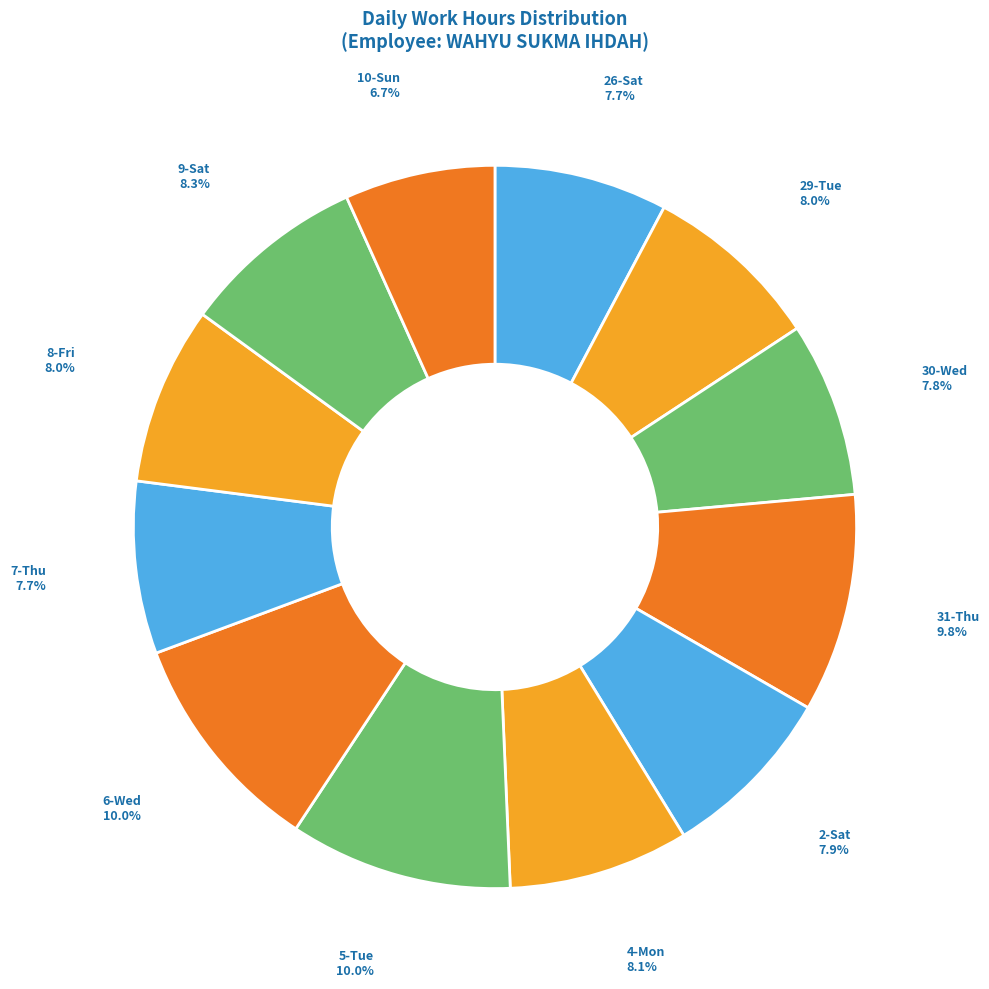

Which slice is the smallest?

10-Sun